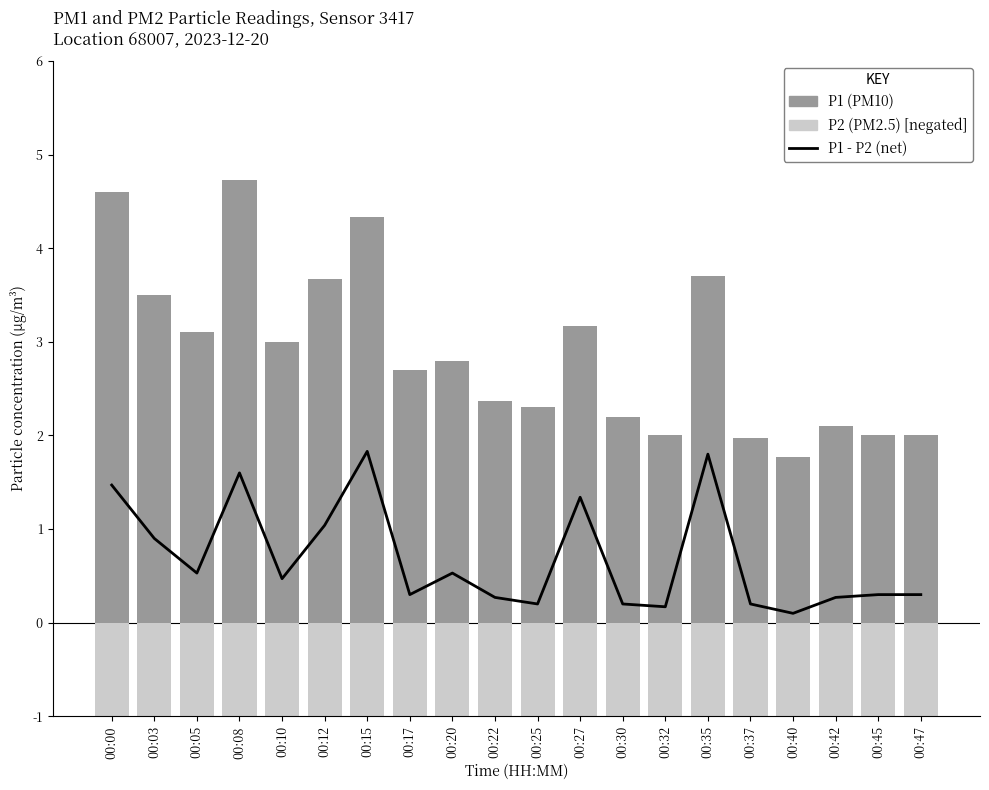

How many values in the P1 (PM10) series are below 2?

2